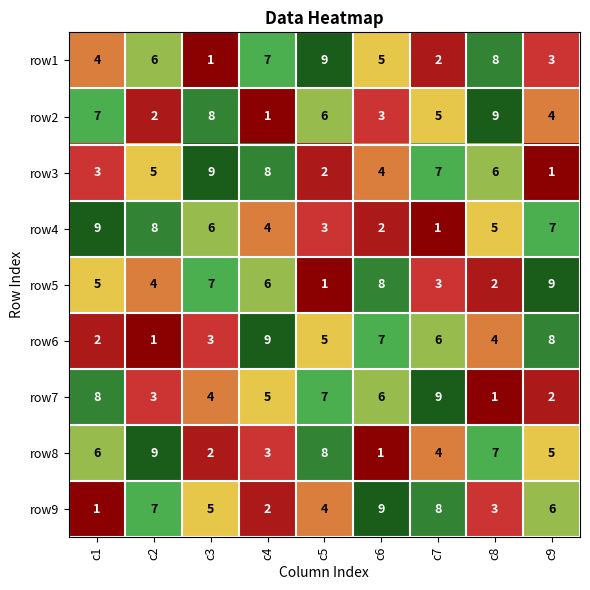

What is the average value of the row8 series?

5